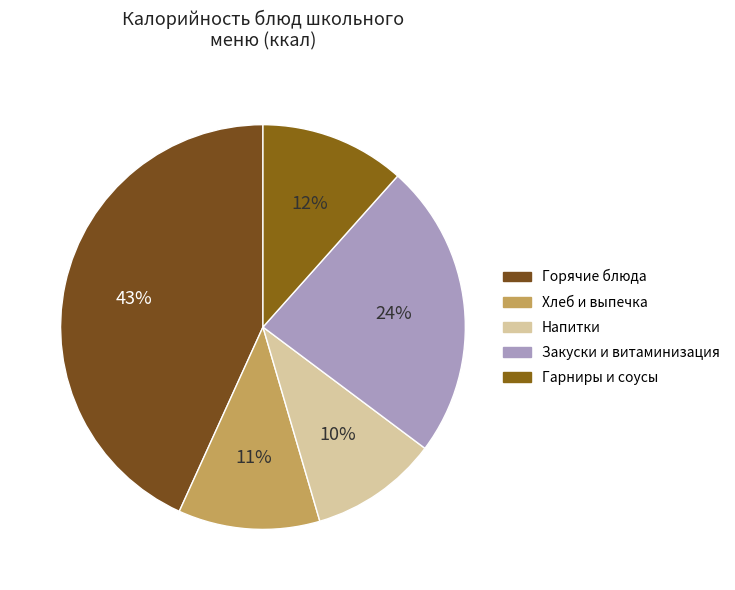

To the nearest percent, what is the average slice percentage?

20%